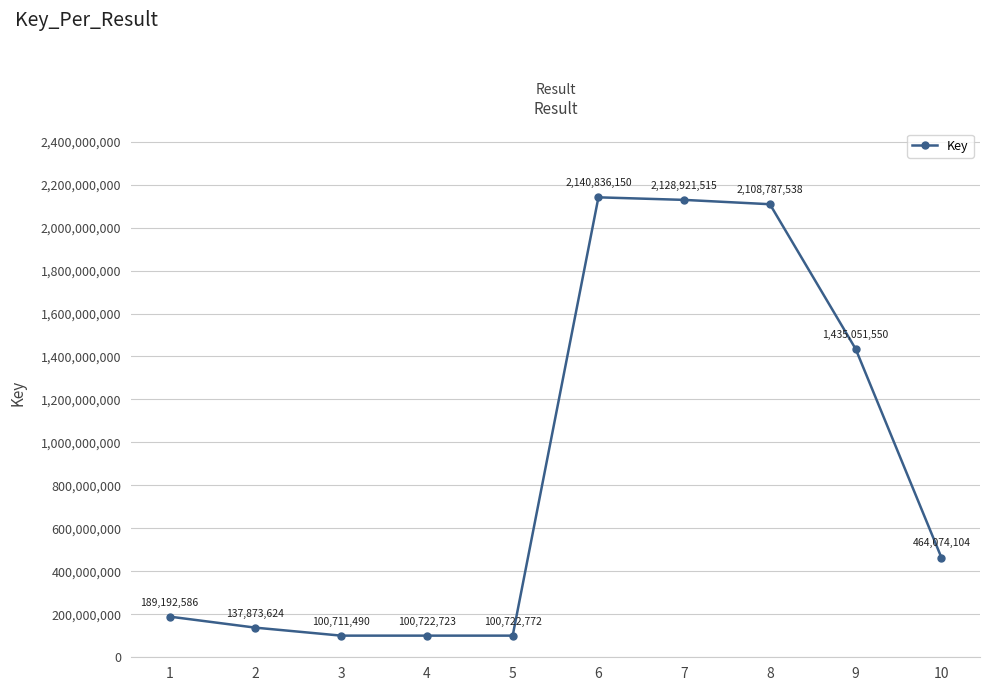

Reading right to left, what are all the values shown in this chart?

10=464074104	9=1435051550	8=2108787538	7=2128921515	6=2140836150	5=100722772	4=100722723	3=100711490	2=137873624	1=189192586